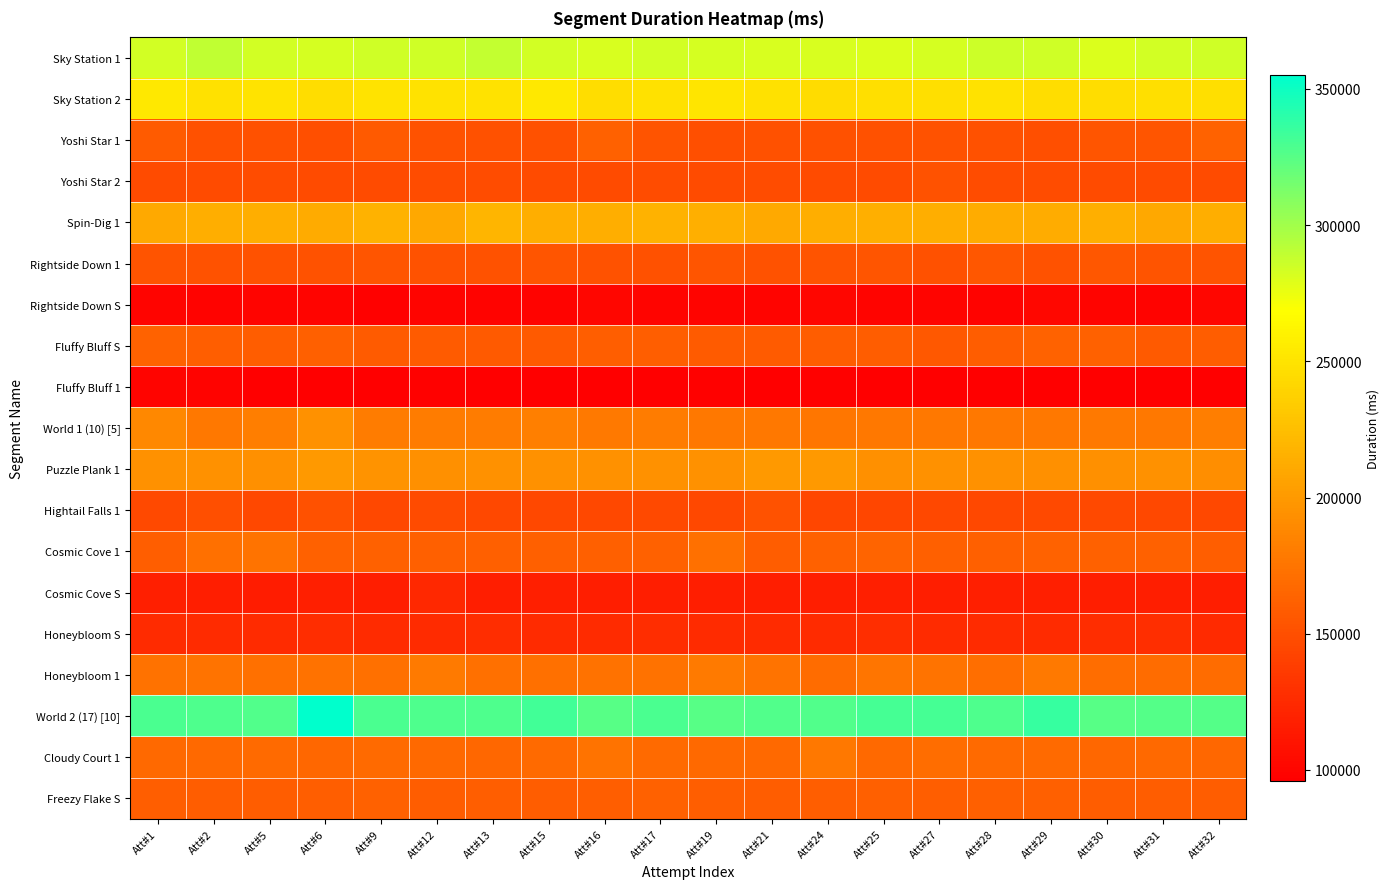

Rank the series at Att#2 from lowest to highest value.

Fluffy Bluff 1, Rightside Down S, Cosmic Cove S, Honeybloom S, Yoshi Star 2, Hightail Falls 1, Yoshi Star 1, Rightside Down 1, Freezy Flake S, Fluffy Bluff S, Cloudy Court 1, Cosmic Cove 1, Honeybloom 1, World 1 (10) [5], Puzzle Plank 1, Spin-Dig 1, Sky Station 2, Sky Station 1, World 2 (17) [10]